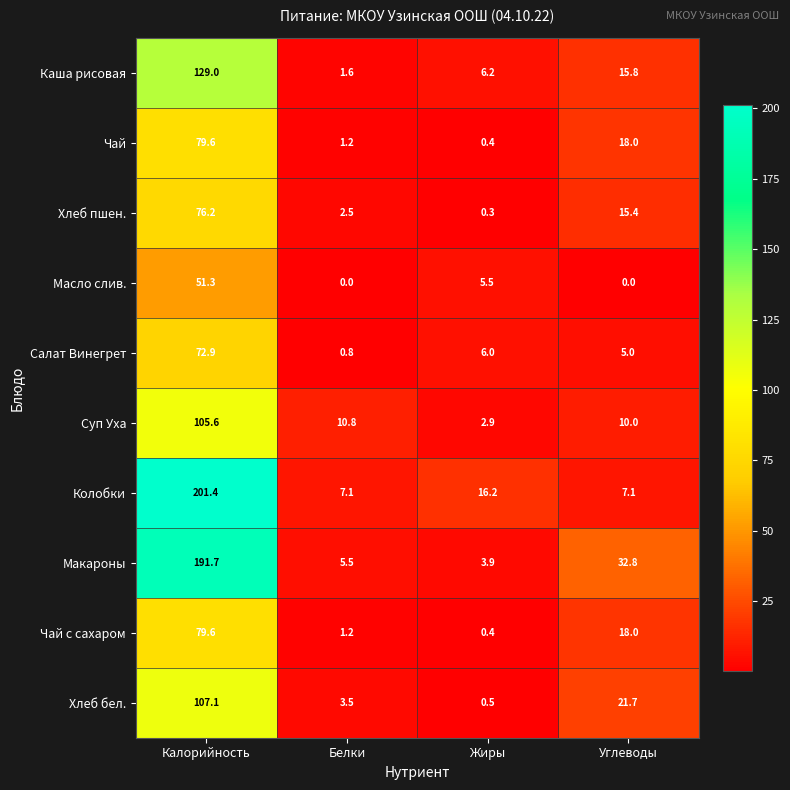

What is the difference between the maximum and minimum values in the Чай series?

79.2